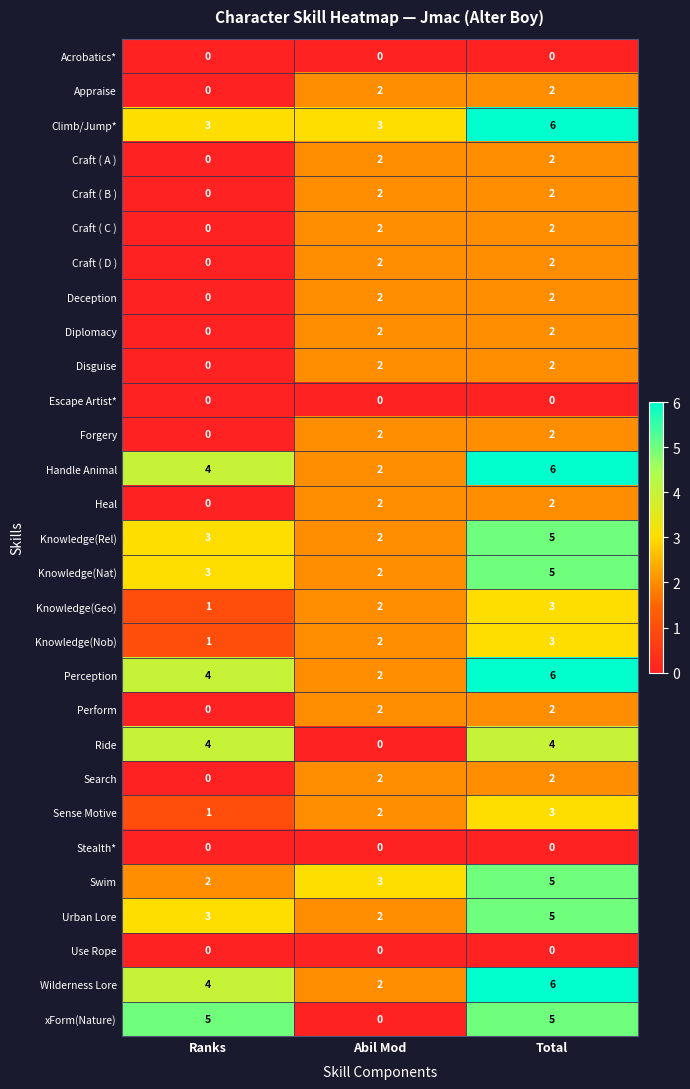

The value of Heal at Total is 2. True or false?

True